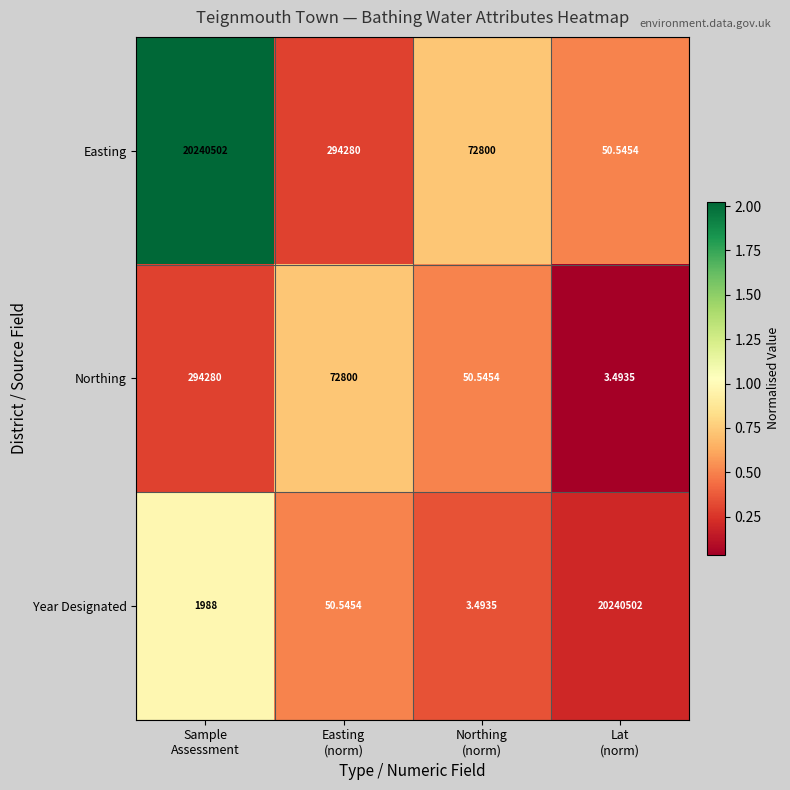

Which series has the largest range (max minus min)?

Year Designated